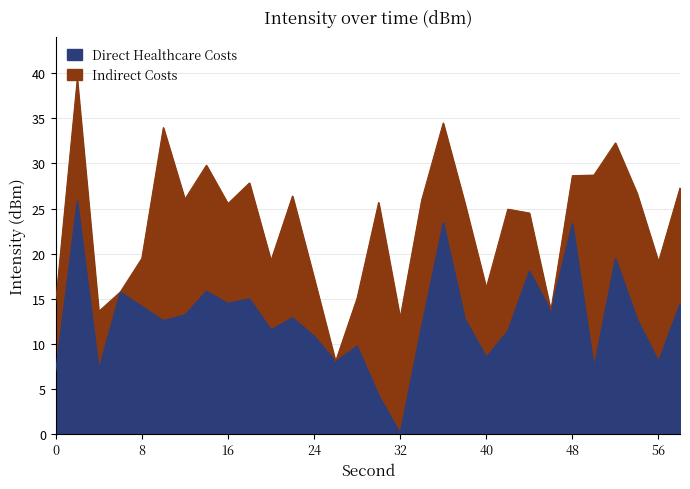

Where does the data first go above 12?

2